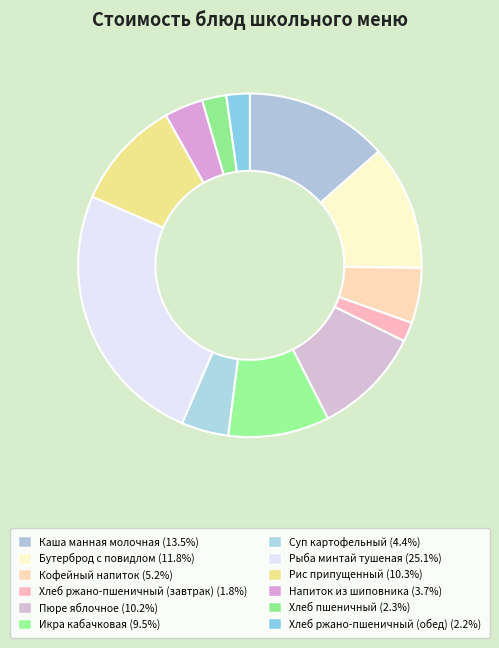

What is the largest slice in the pie chart?

Рыба минтай тушеная